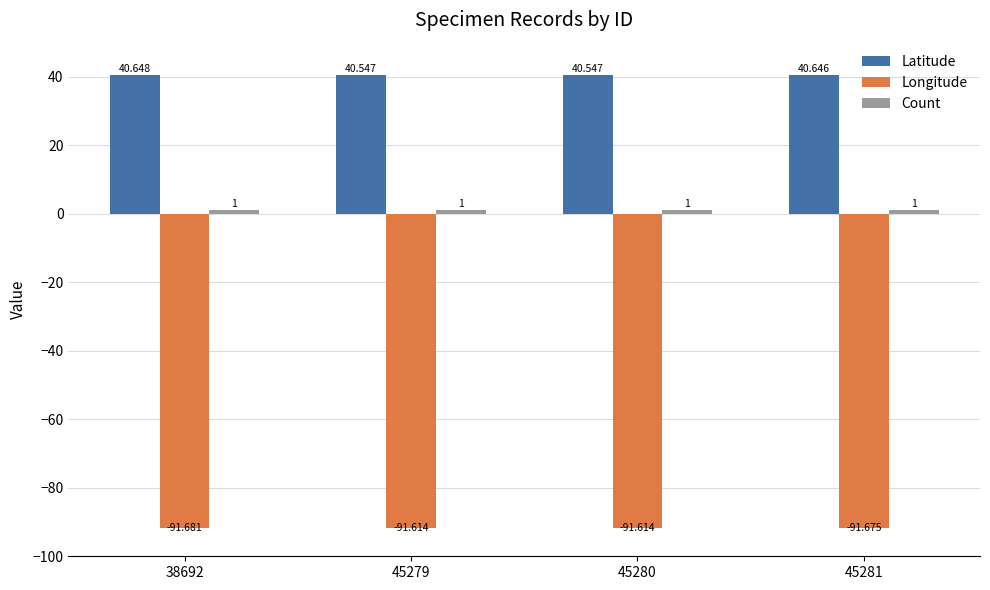

At which category is the sum across all series the highest?

45281